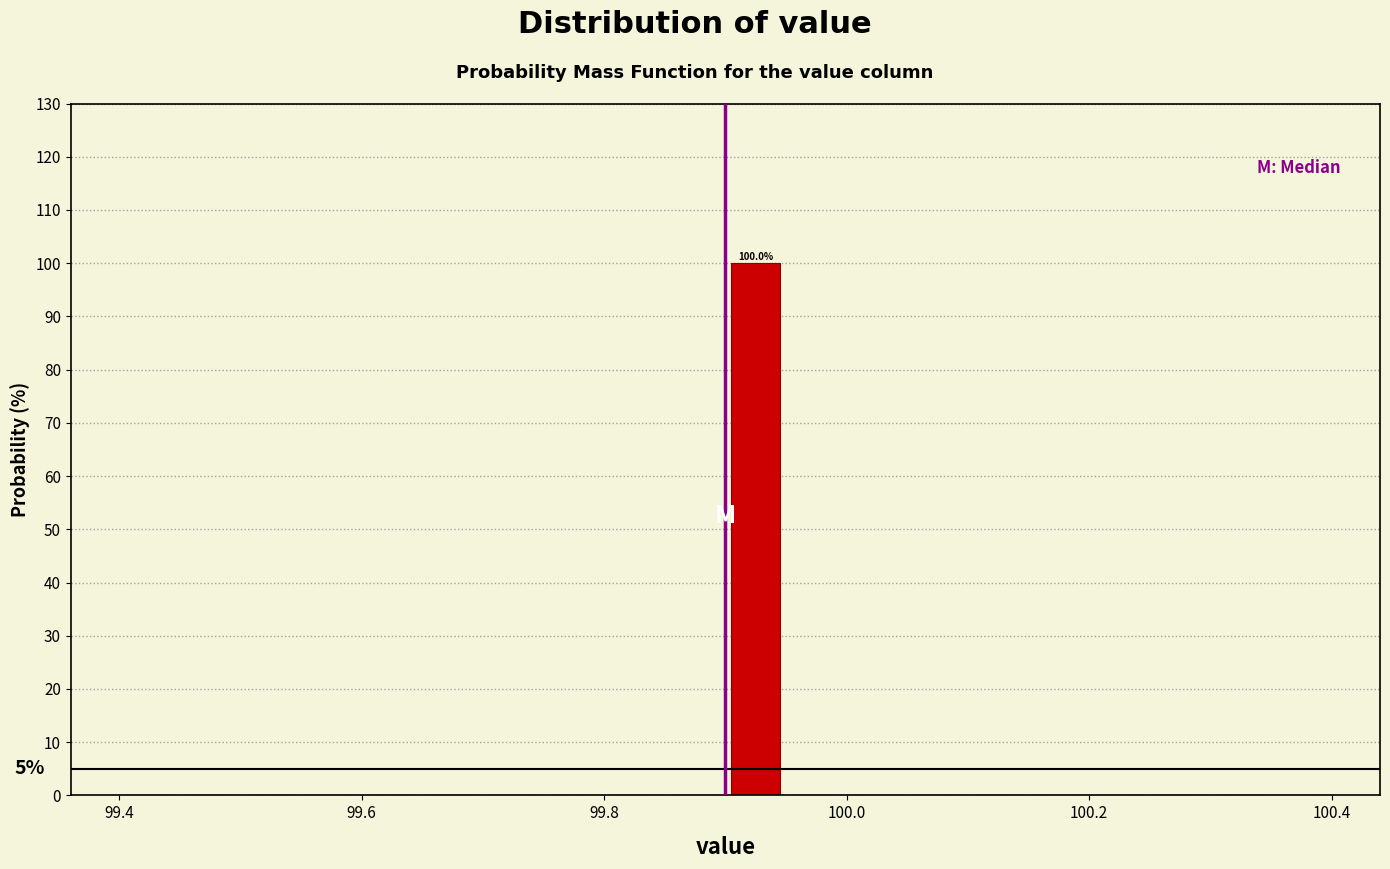

Around what value on the x-axis is the tallest bar? Give the approximate position of its centre, as read against the axis.

99.92